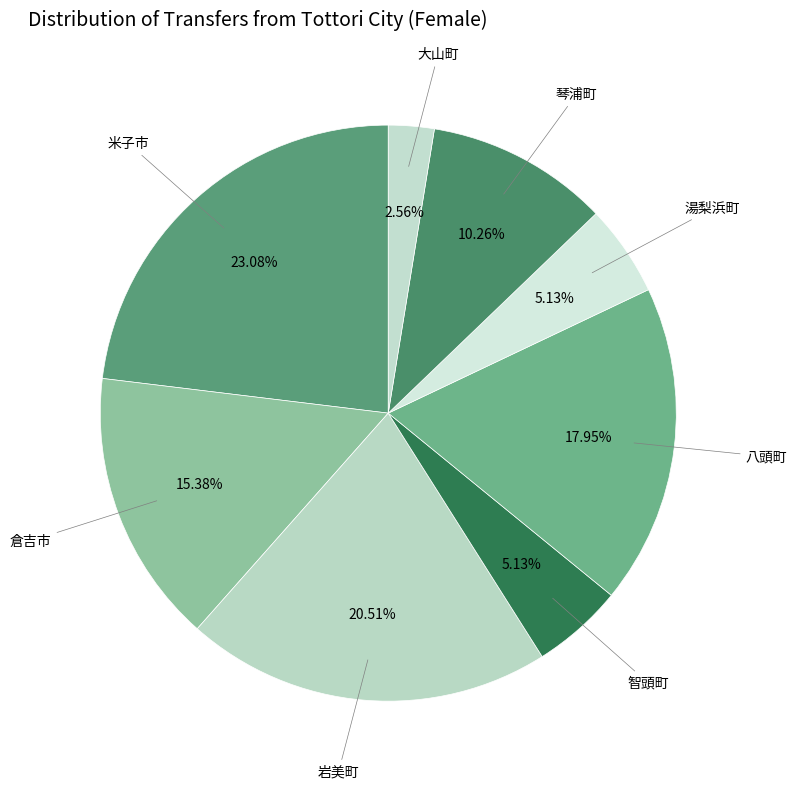

How many segments does this pie chart have?

8